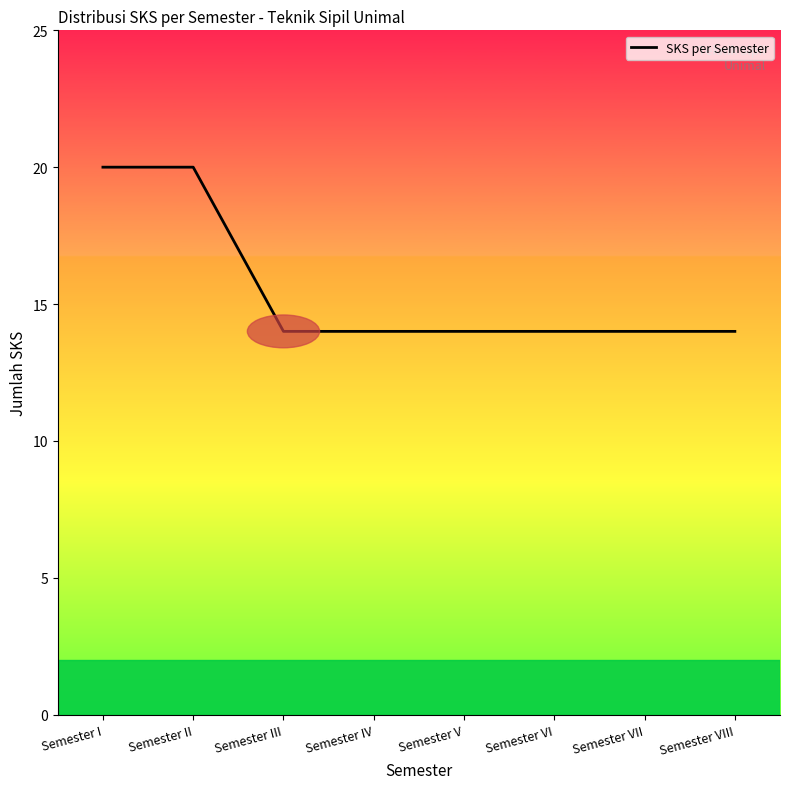

How many lines are shown in the chart?

1